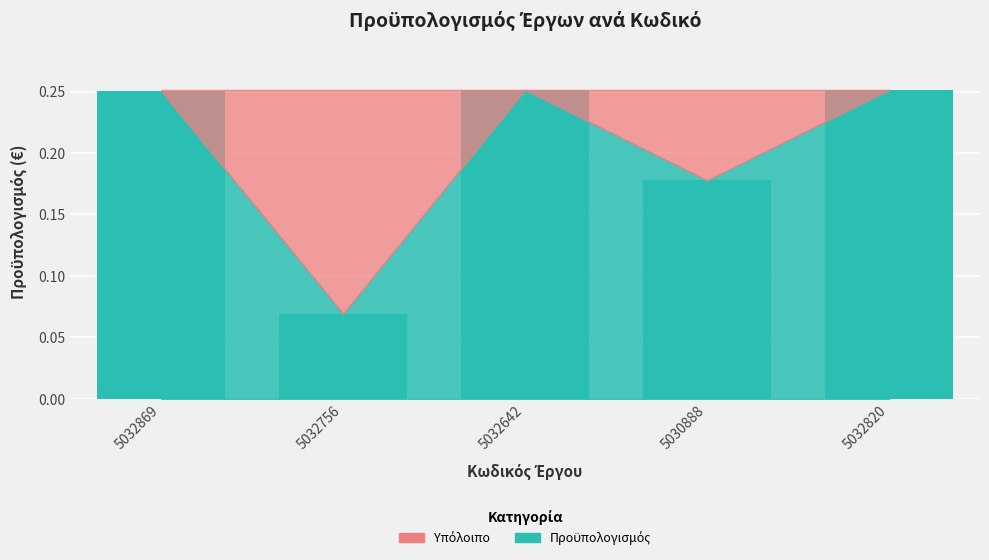

Which label corresponds to the smallest value in the chart?

5032756